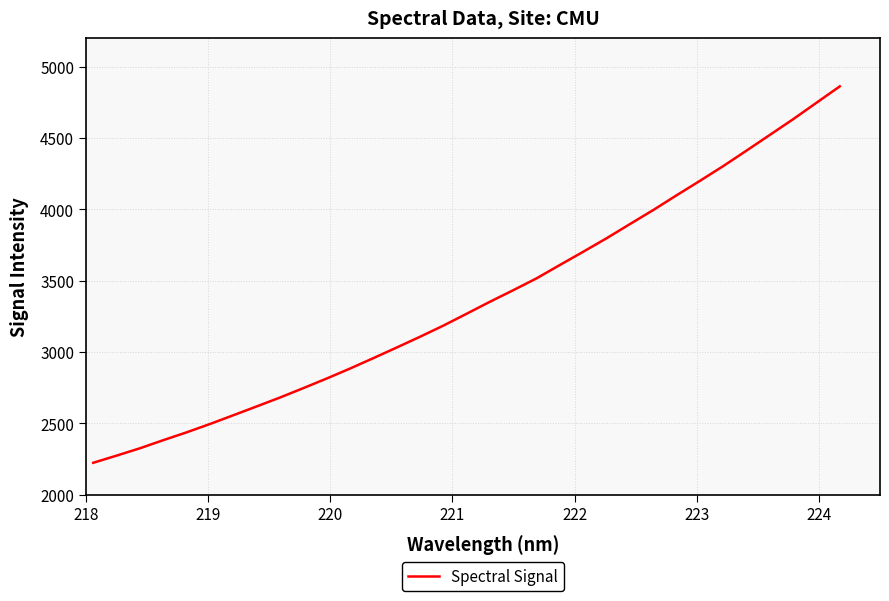

What is the difference between the maximum and minimum values?

2637.6